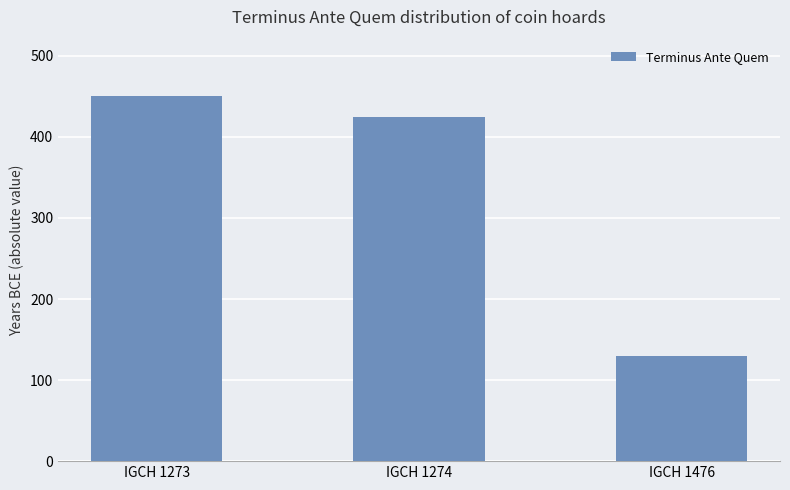

Which category has the highest value across all series?

IGCH 1273